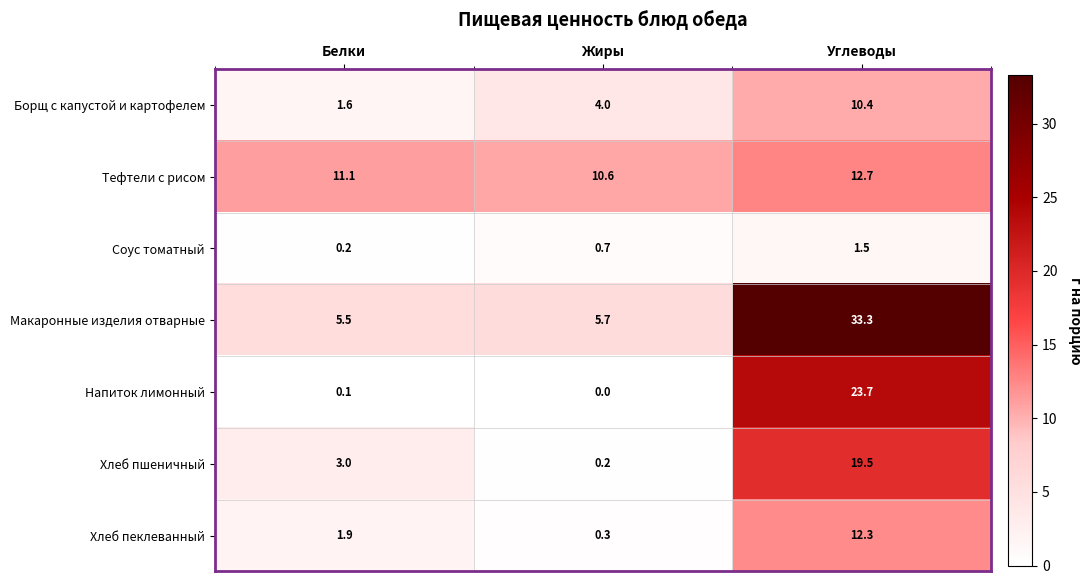

Reading left to right, list all the values displayed in this chart.

Борщ с капустой и картофелем: Белки=1.6	Жиры=4.0	Углеводы=10.4
Тефтели с рисом: Белки=11.1	Жиры=10.6	Углеводы=12.7
Соус томатный: Белки=0.2	Жиры=0.7	Углеводы=1.5
Макаронные изделия отварные: Белки=5.5	Жиры=5.7	Углеводы=33.3
Напиток лимонный: Белки=0.1	Жиры=0.0	Углеводы=23.7
Хлеб пшеничный: Белки=3.0	Жиры=0.2	Углеводы=19.5
Хлеб пеклеванный: Белки=1.9	Жиры=0.3	Углеводы=12.3